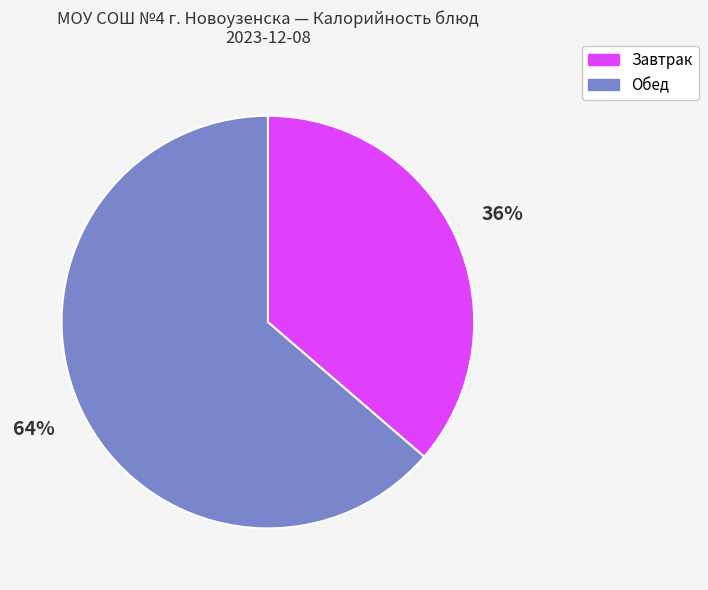

What is the largest slice in the pie chart?

Обед